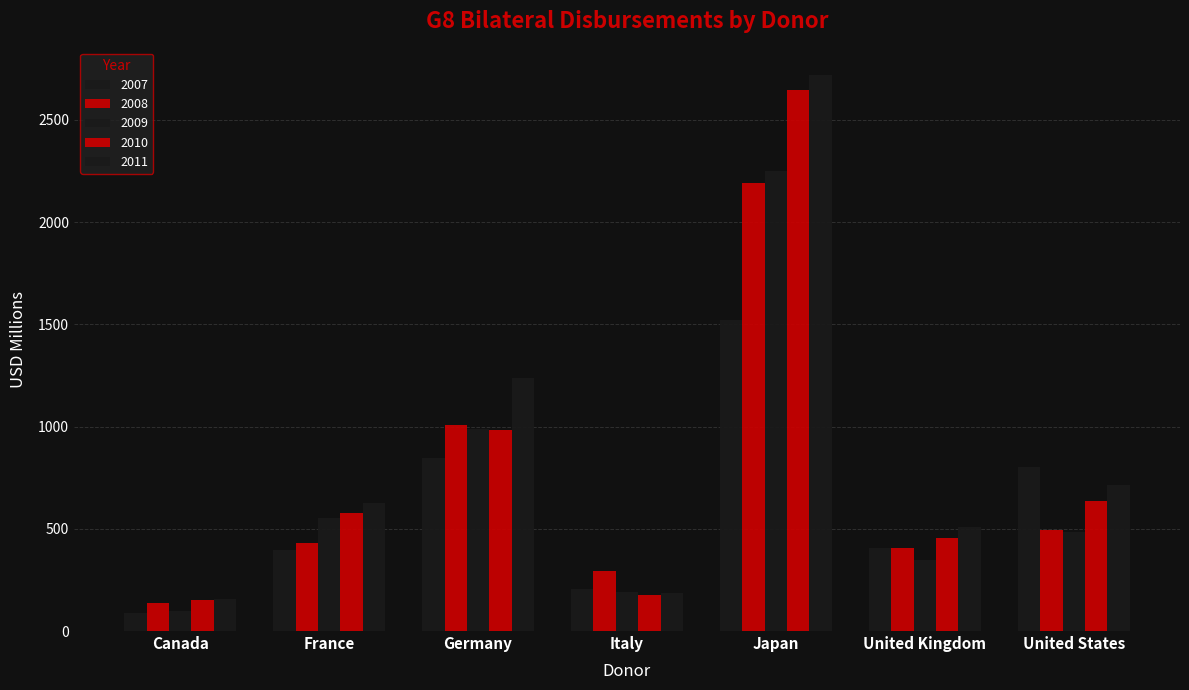

Between Germany and Japan, which series saw the biggest shift?

2010